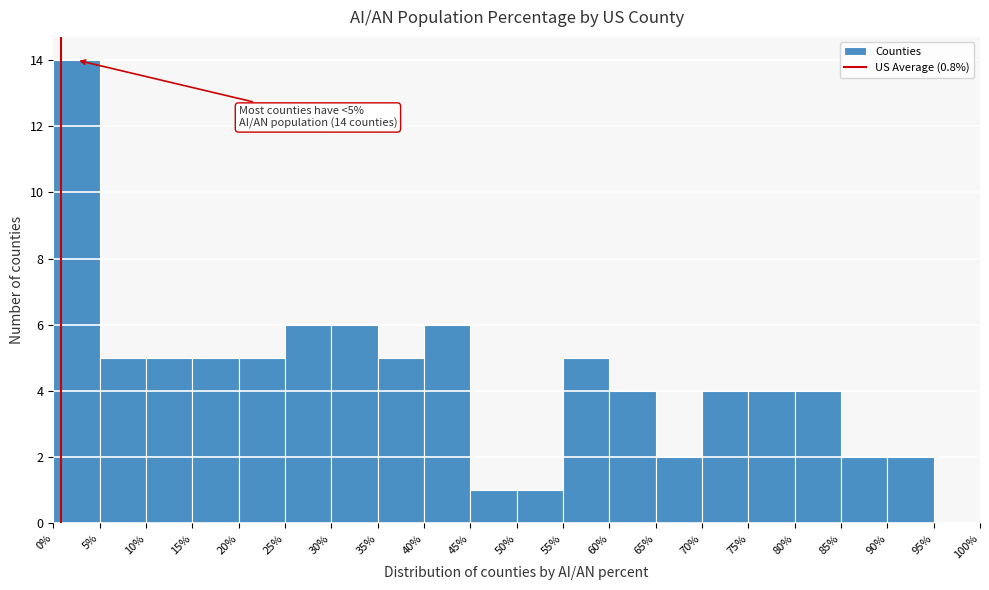

Over which range of the x-axis is the bar tallest?

0% to 5%